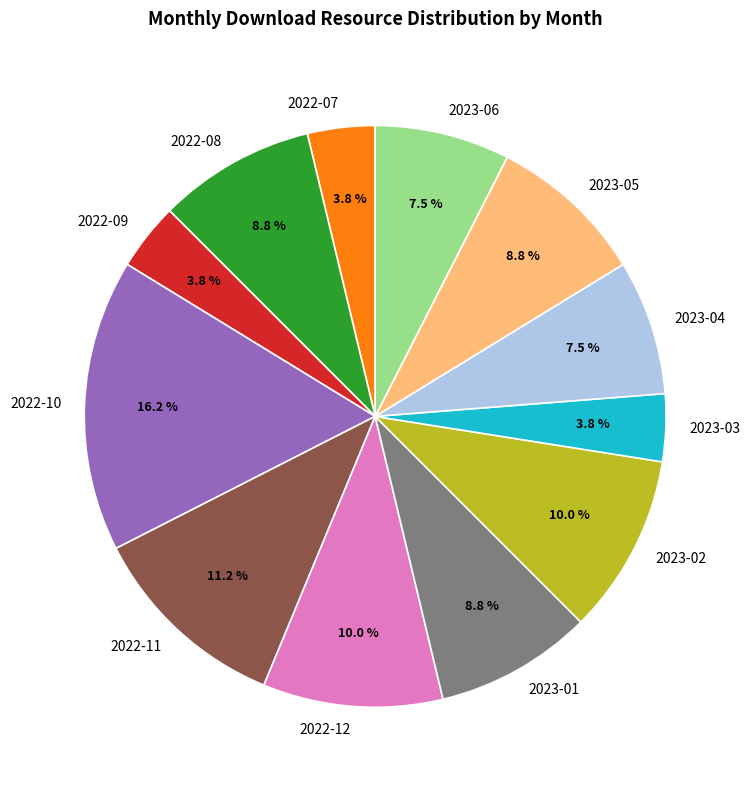

Which category has the biggest portion of the pie?

2022-10